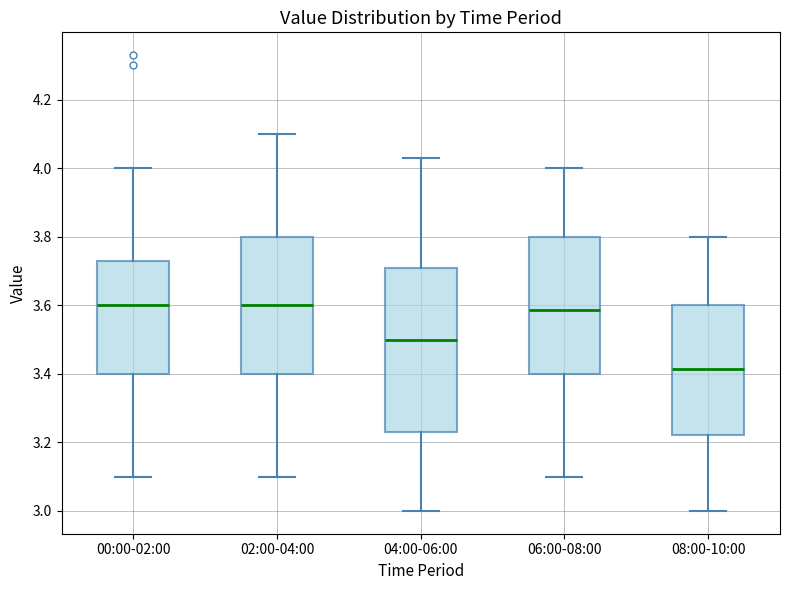

Which box has the lowest median line?

08:00-10:00